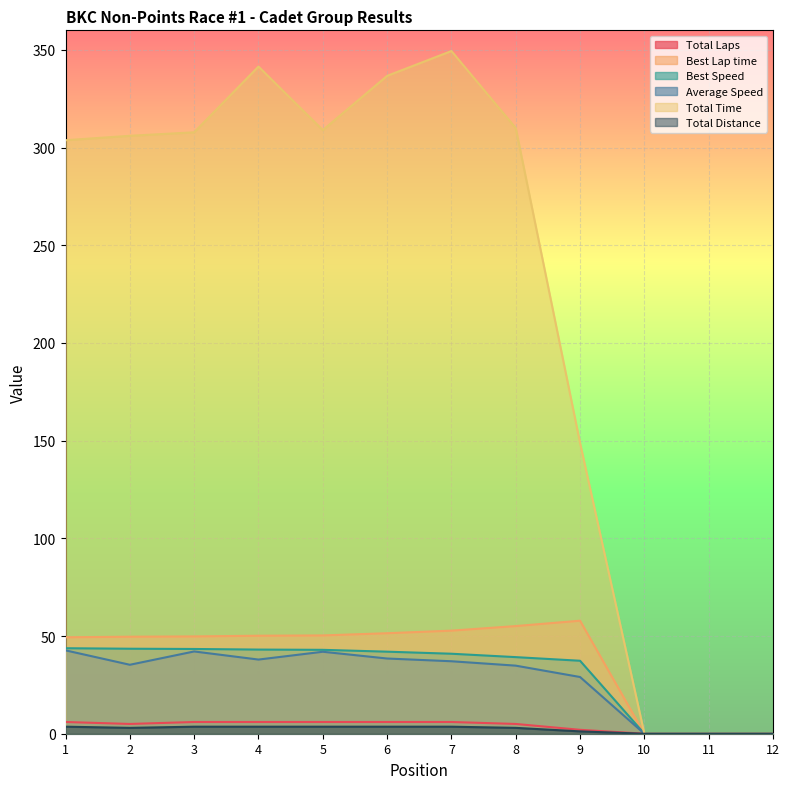

At 4, list the series in order from largest to smallest.

Total Time, Best Lap time, Best Speed, Average Speed, Total Laps, Total Distance